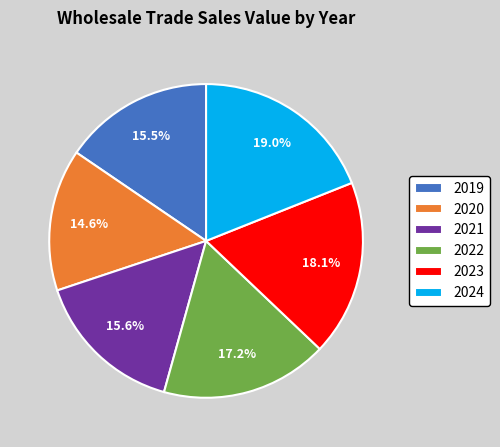

Approximately how many times larger is the value at 2024 compared to 2020?

1.3